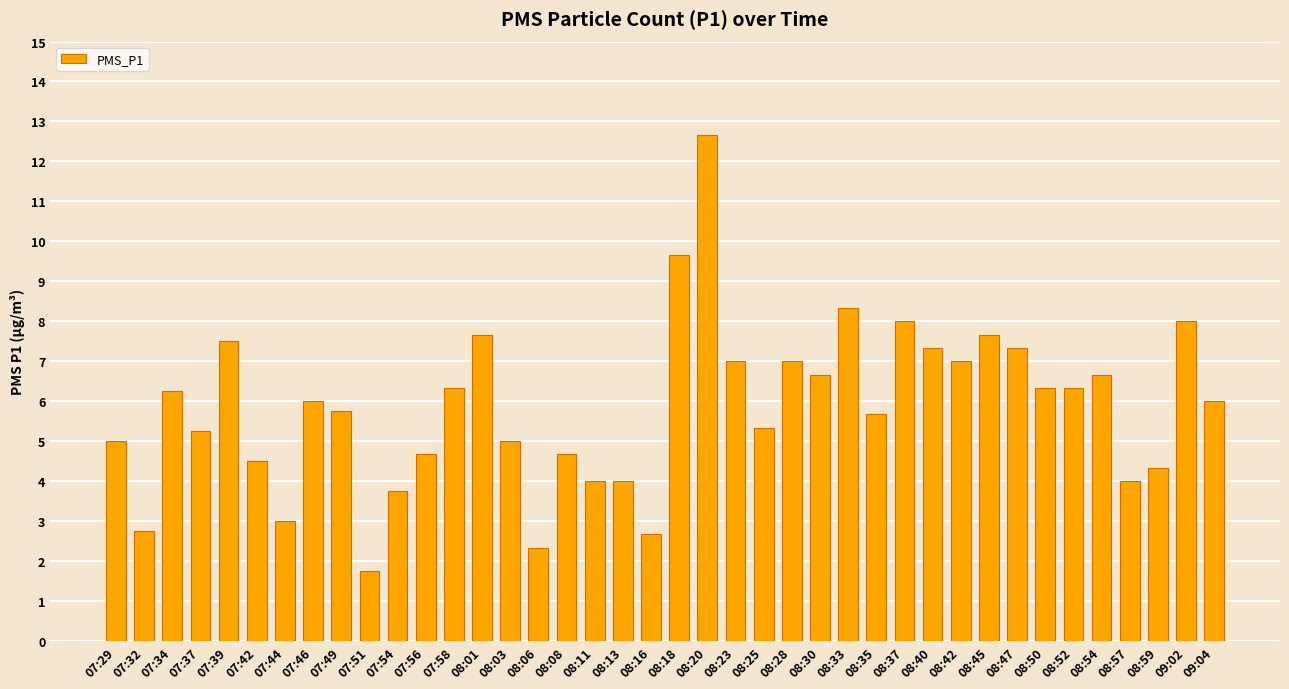

How many categories are shown in the chart?

40